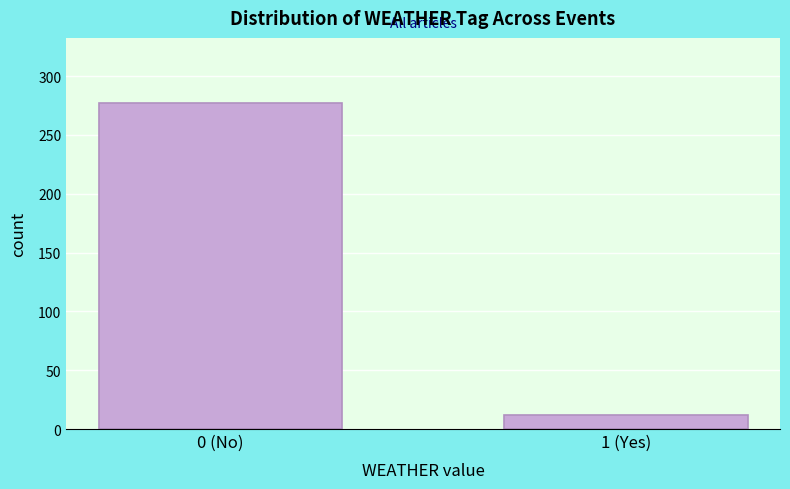

Reading right to left, transcribe all the data shown in this chart.

1 (Yes)=12	0 (No)=277